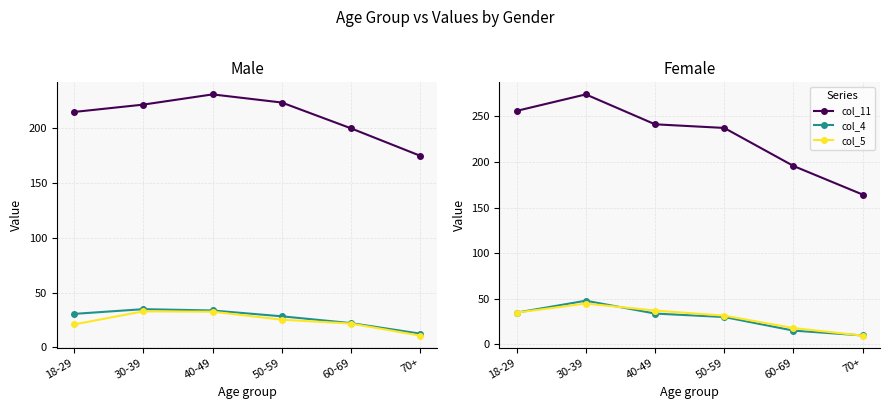

The value of col_4 at 30-39 is 83.3. True or false?

False